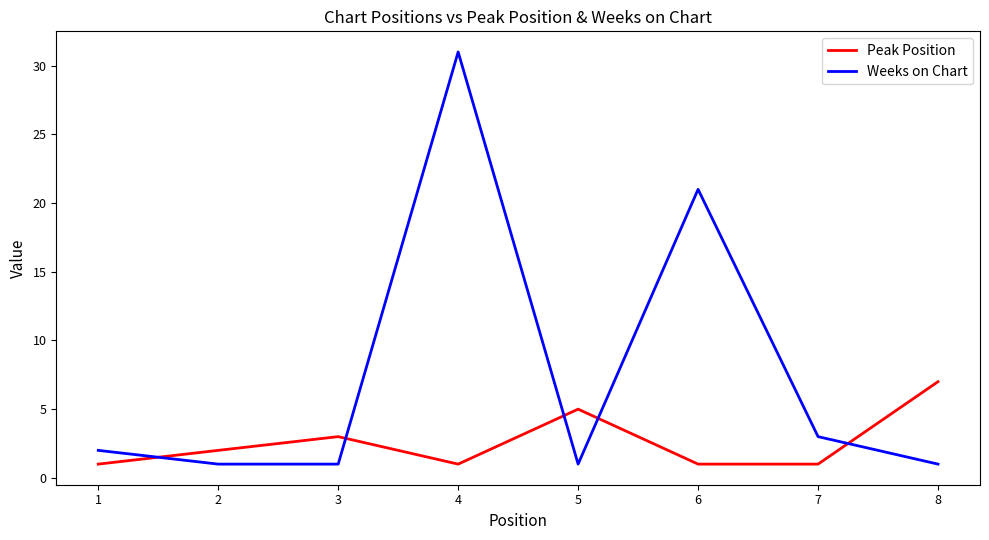

Reading left to right, what are all the values shown in this chart?

Peak Position: 1	2	3	1	5	1	1	7
Weeks on Chart: 2	1	1	31	1	21	3	1